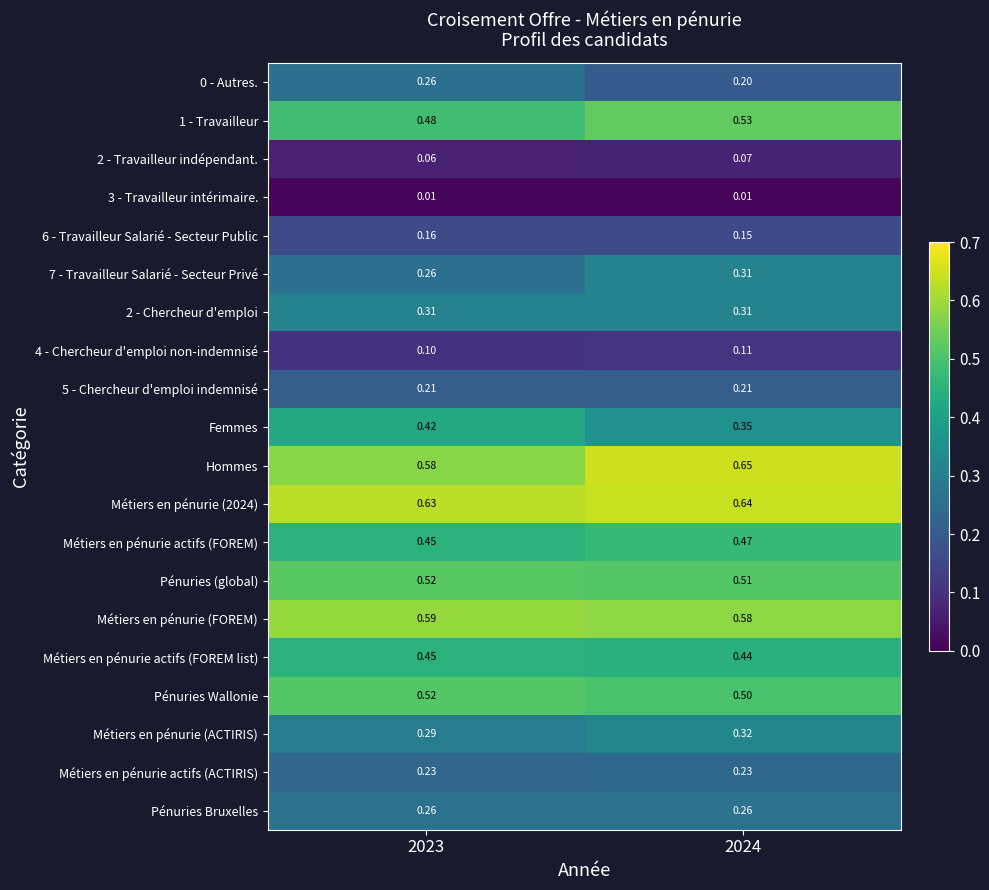

What is the total value across all series at 2023?

6.8